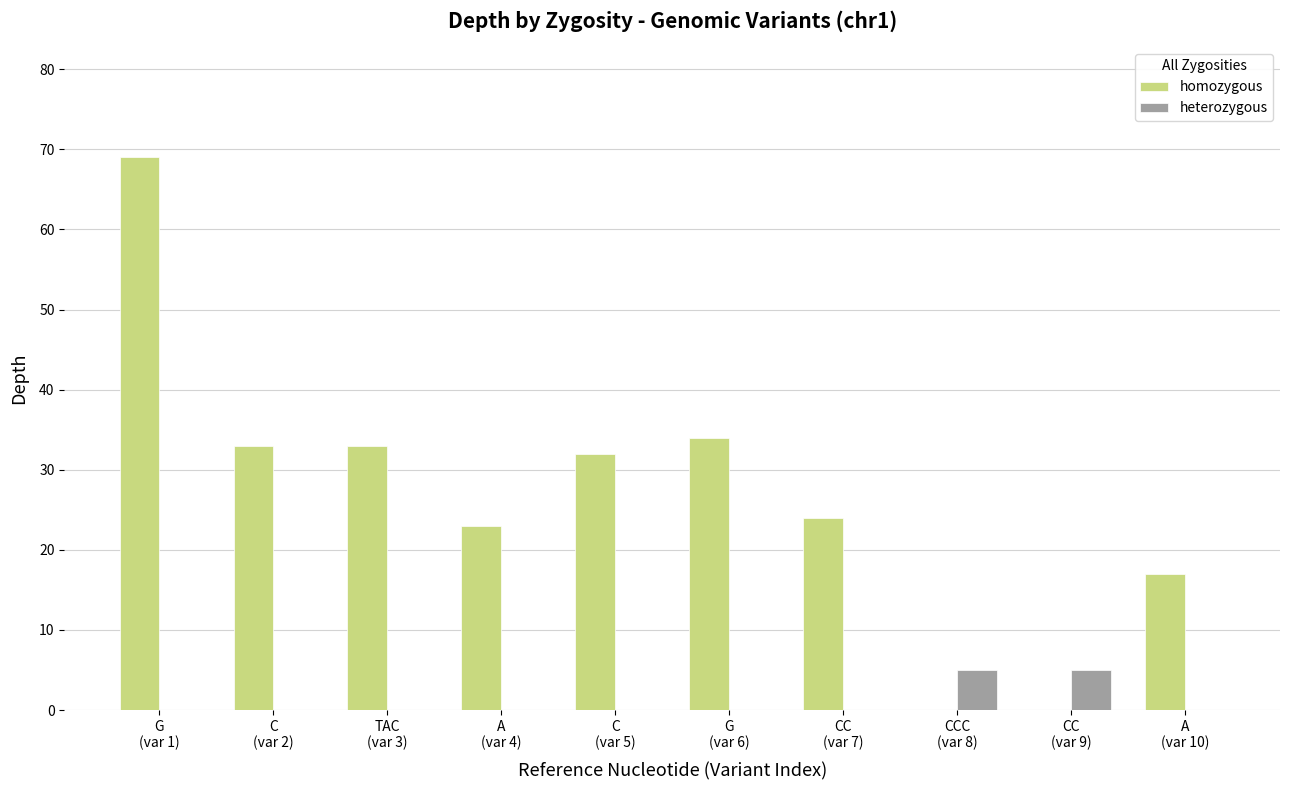

Which series has the largest total across all categories?

homozygous